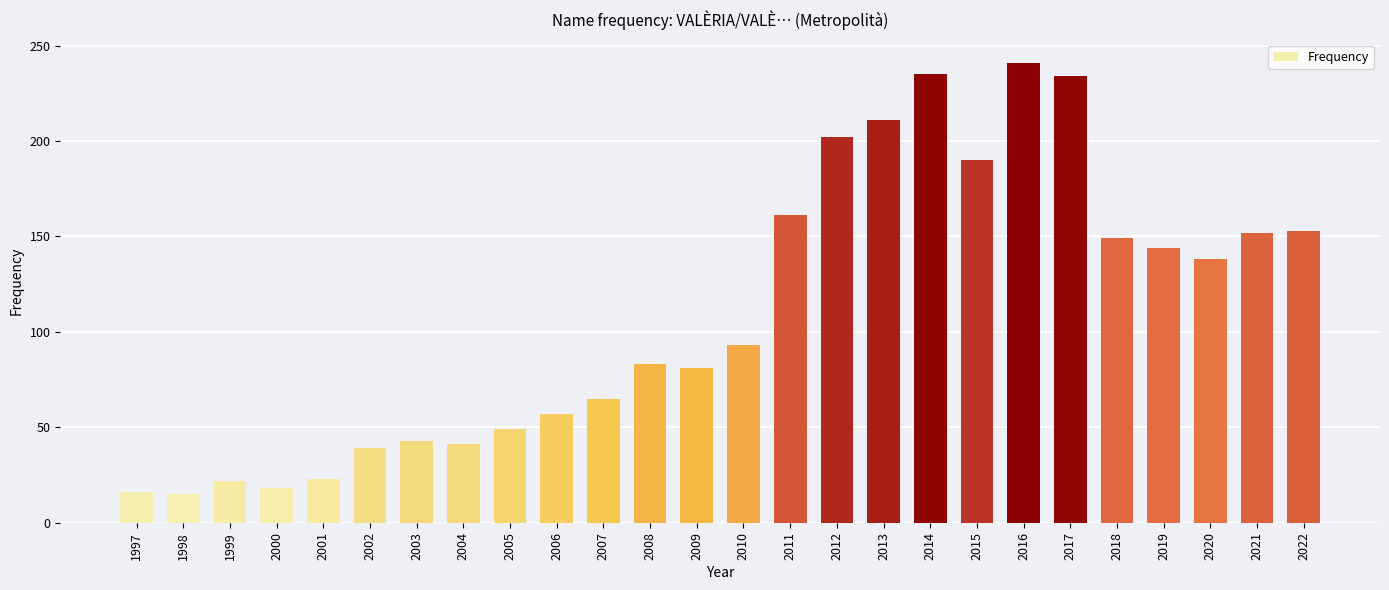

What is the maximum value shown in the chart?

241